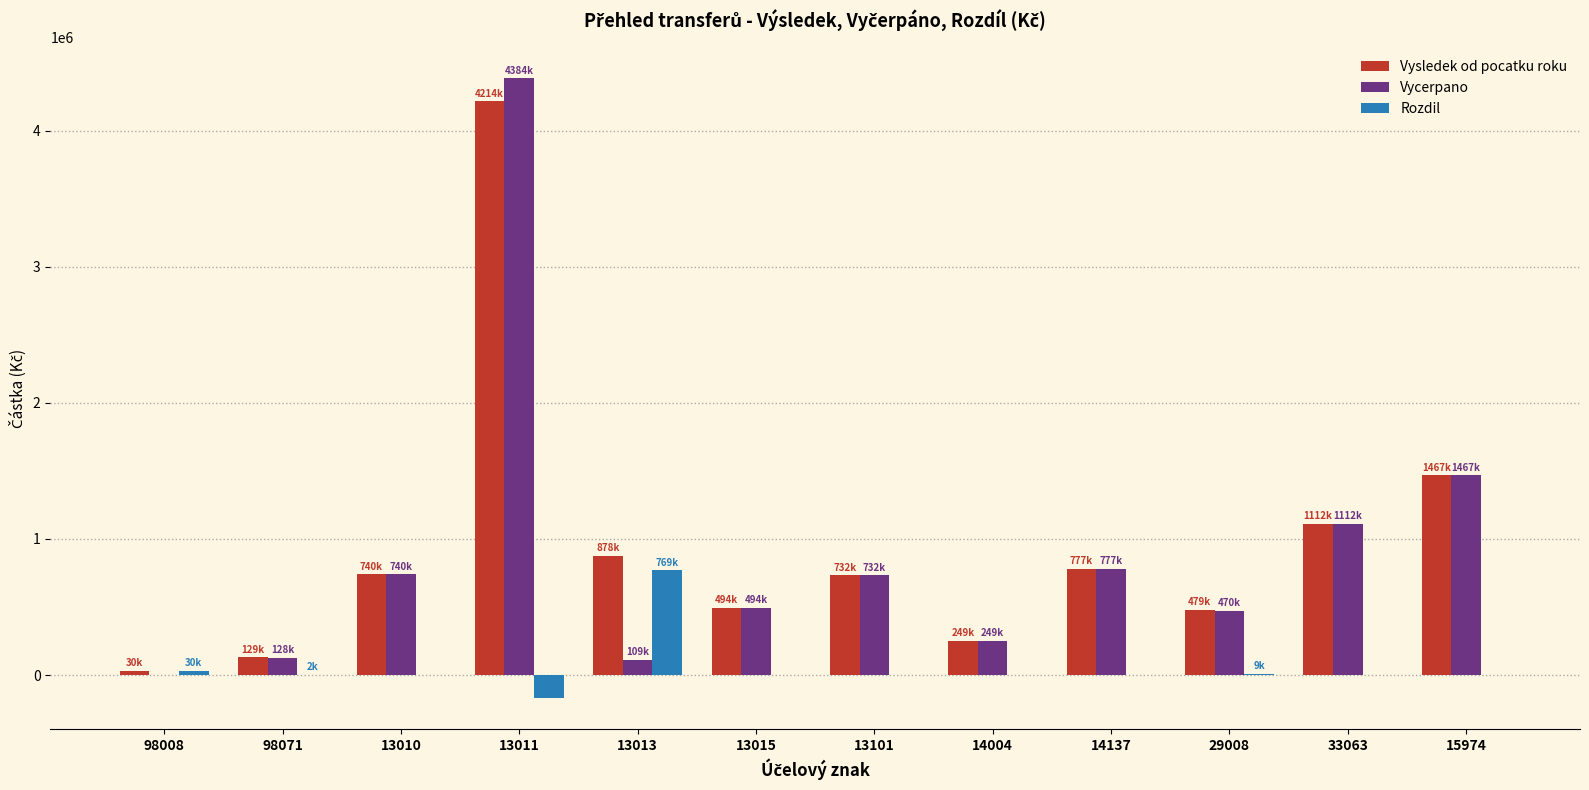

Where is Vysledek od pocatku roku nearest to the value 2122031?

15974